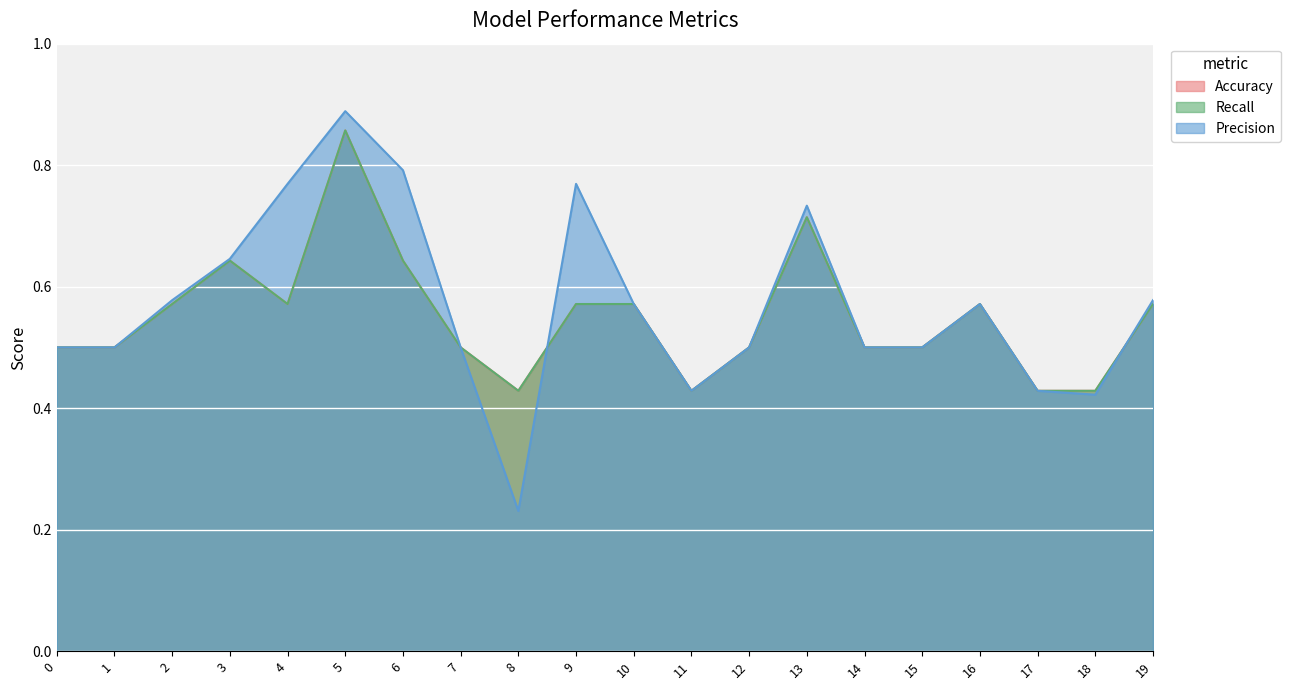

True or false: Accuracy has more than 0 points higher than both neighbors.

True